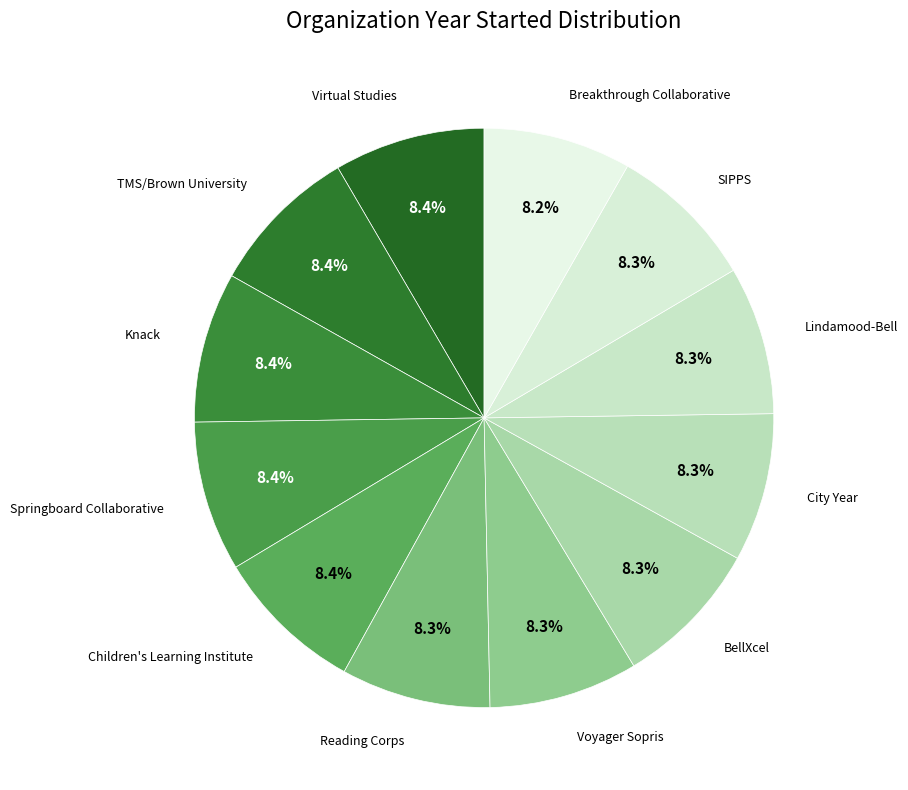

How many slices are in this pie chart?

12